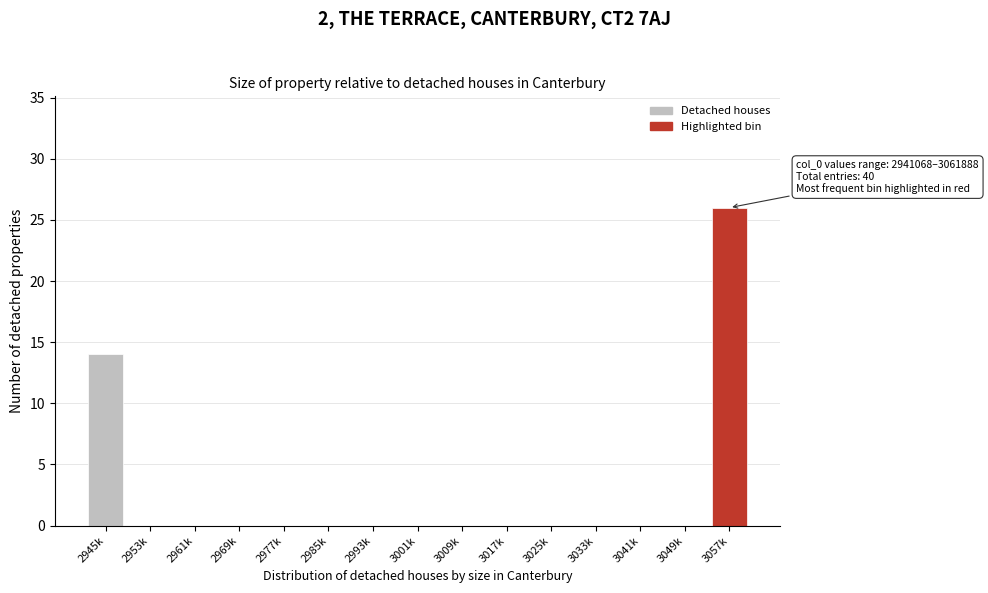

Reading left to right, extract all data points from this chart.

2945k=14	2953k=0	2961k=0	2969k=0	2977k=0	2985k=0	2993k=0	3001k=0	3009k=0	3017k=0	3025k=0	3033k=0	3041k=0	3049k=0	3057k=26